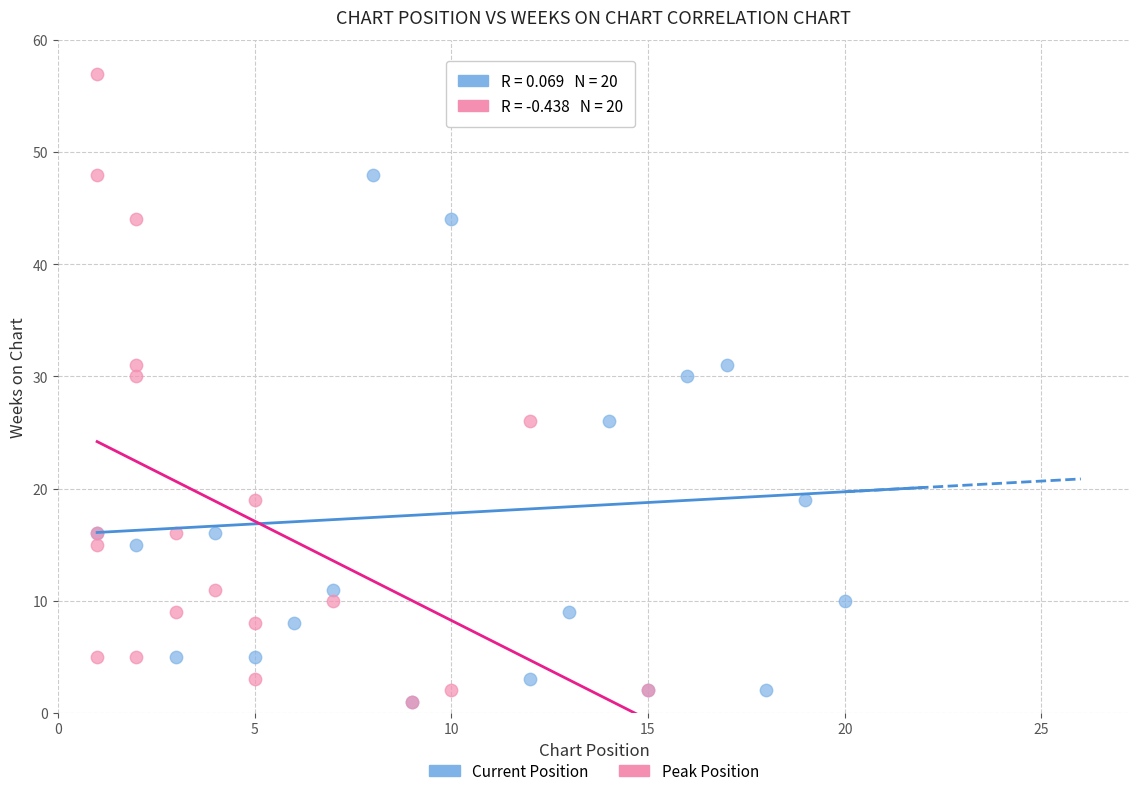

What are all the series names shown in the legend?

Current Position, Peak Position